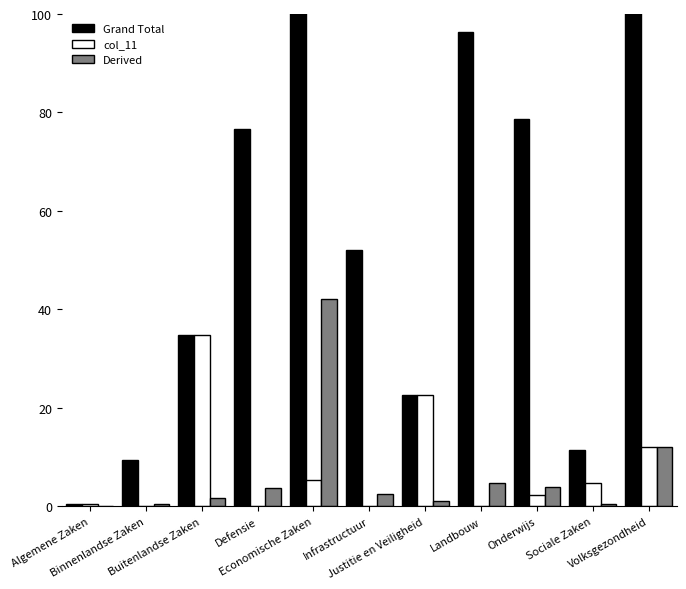

What is the label of the 4th bar from the right?

Landbouw